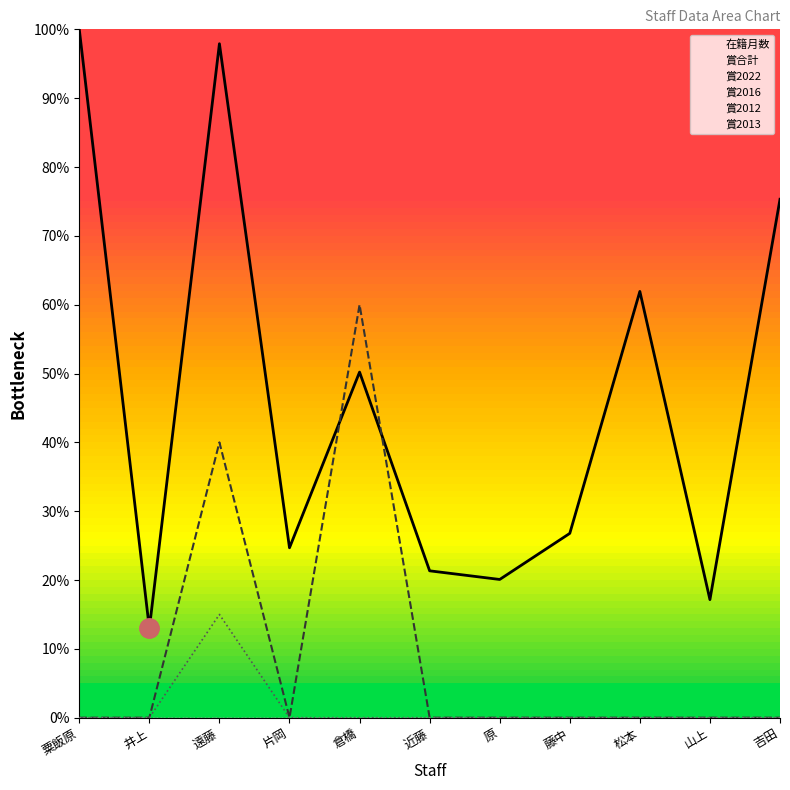

Rank the series by their maximum value, from lowest to highest.

賞2016, 賞2012, 賞2013, 賞2022, 賞合計, 在籍月数